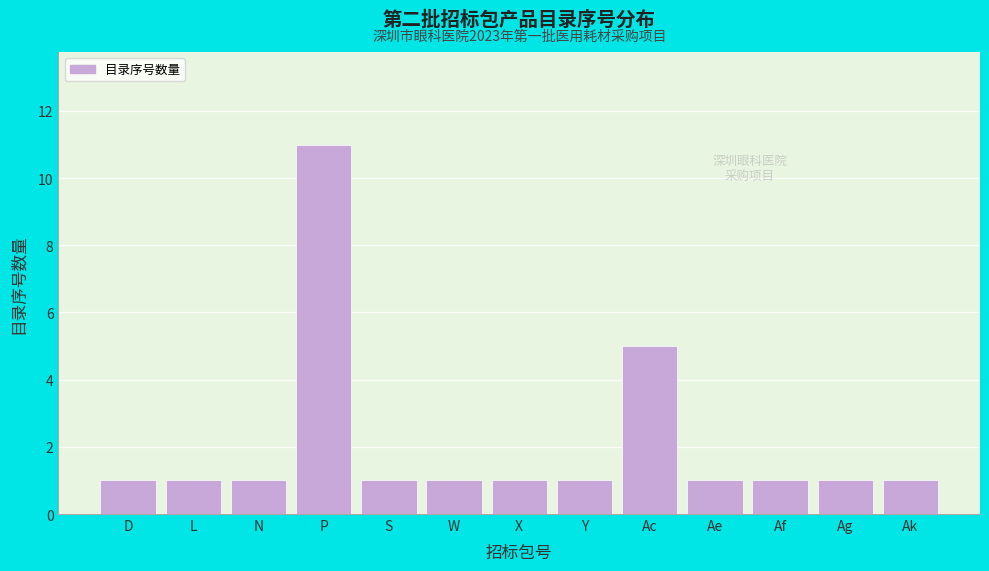

Reading left to right, list all the values displayed in this chart.

D=1	L=1	N=1	P=11	S=1	W=1	X=1	Y=1	Ac=5	Ae=1	Af=1	Ag=1	Ak=1